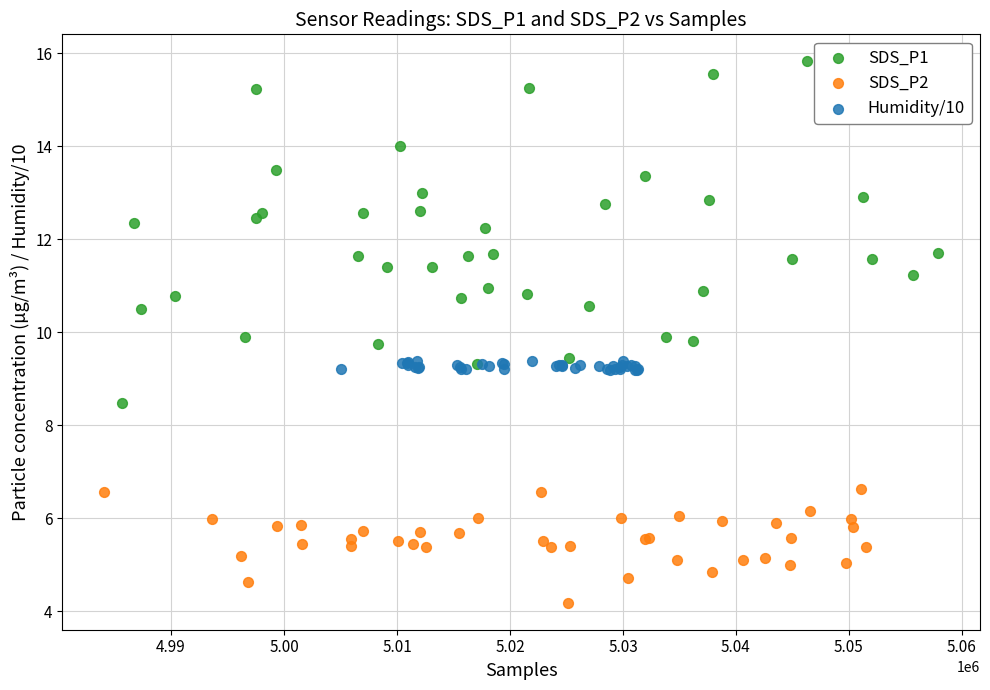

Which series contains the highest Y value?

SDS_P1